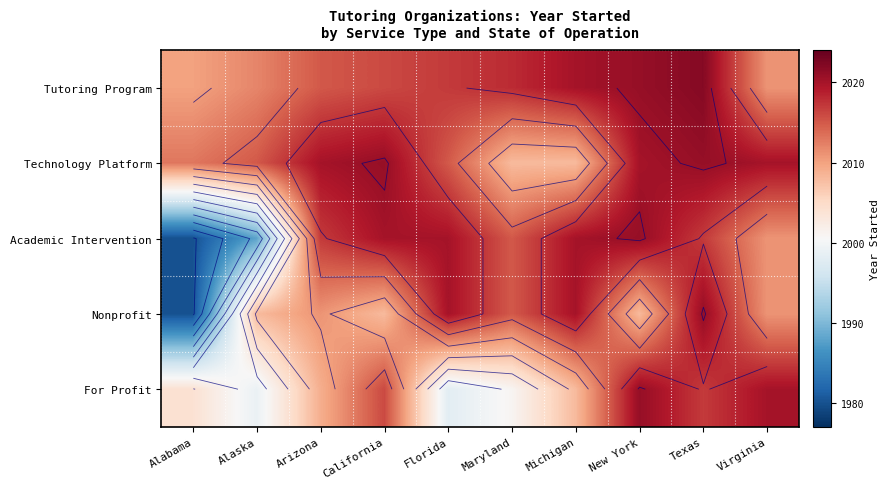

True or false: Nonprofit has a value of 2020 at Florida.

True